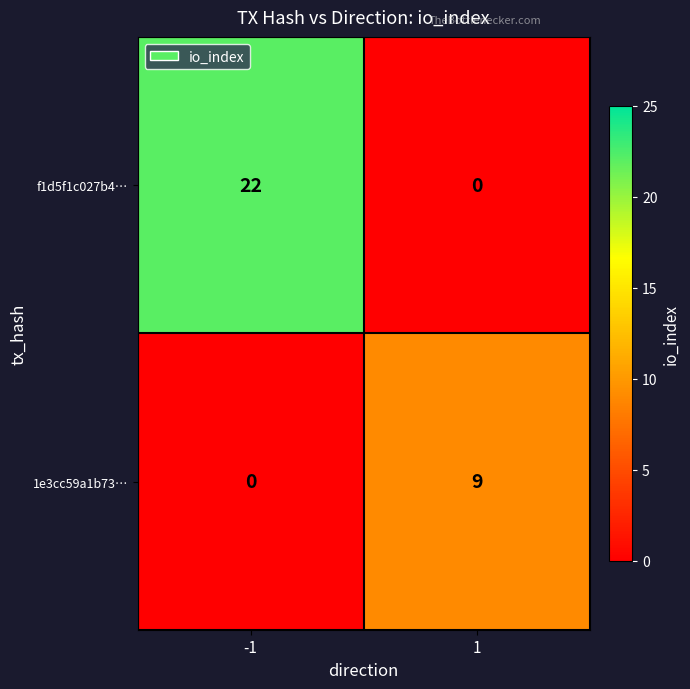

Which series has the largest range (max minus min)?

f1d5f1c027b4…